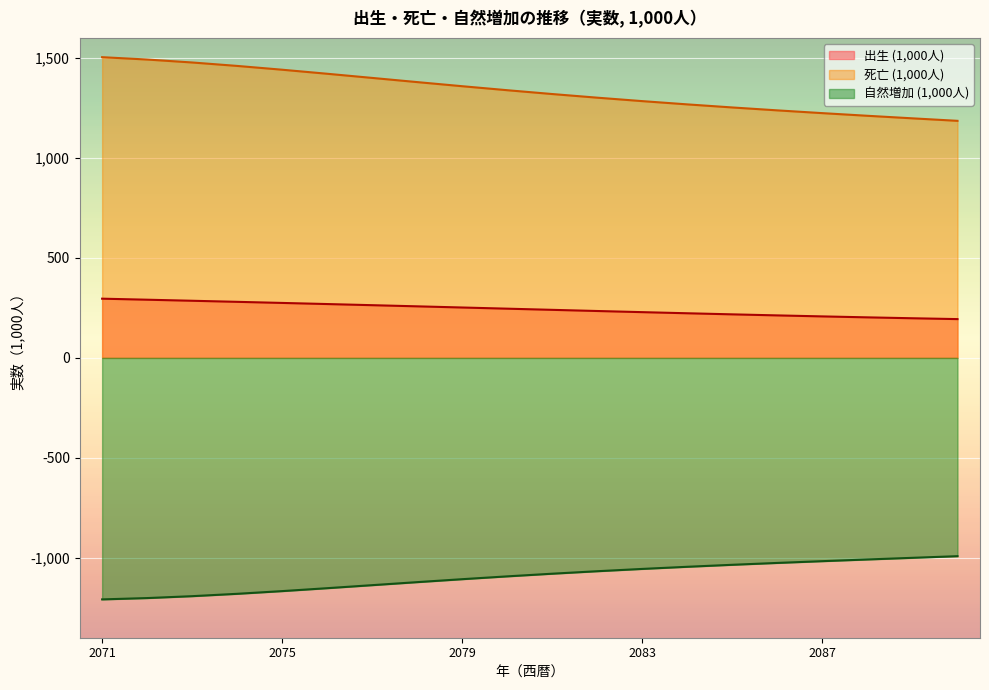

Is it true that 出生 (1,000人) equals 240.4 at 2081?

True